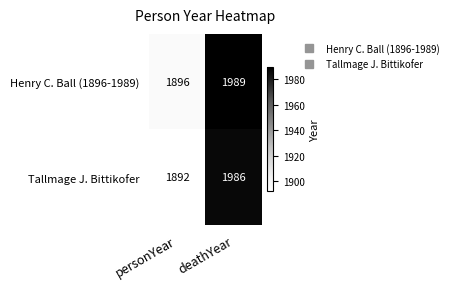

What is the lowest value of the Tallmage J. Bittikofer series?

1892